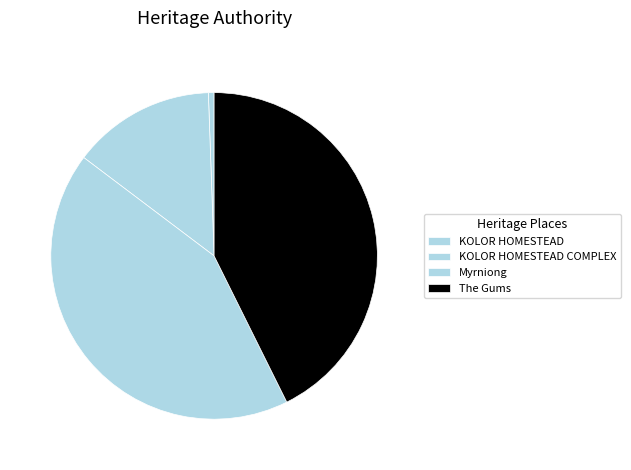

Which category has the smallest portion of the pie?

KOLOR HOMESTEAD